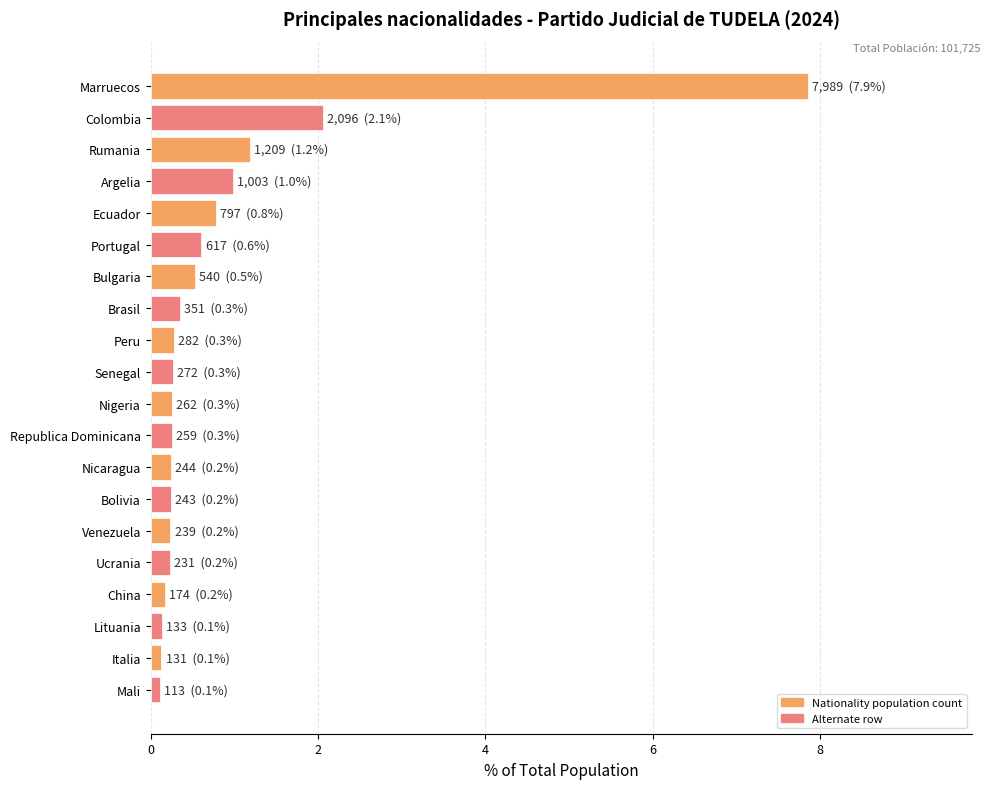

The value at China is 0.2. True or false?

True